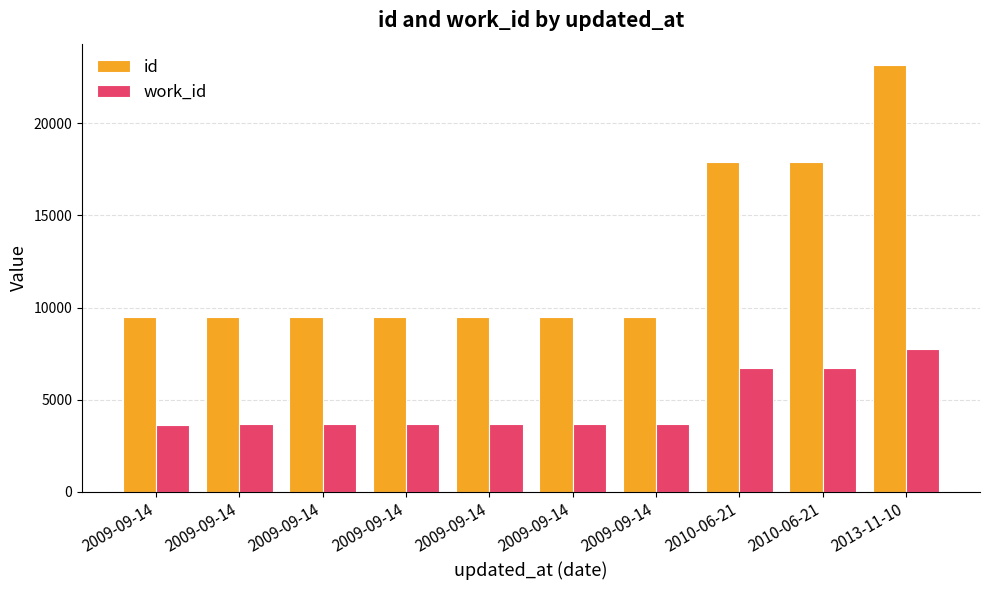

What is the maximum value for work_id?

7753